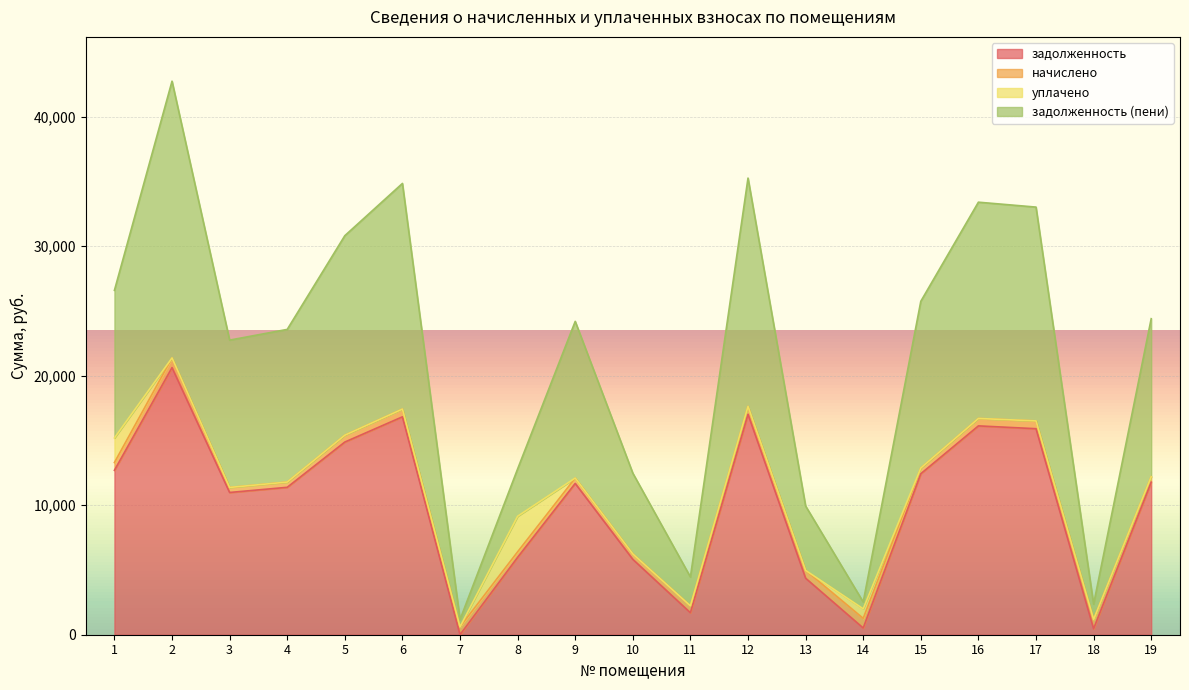

How many values in задолженность are above zero?

18